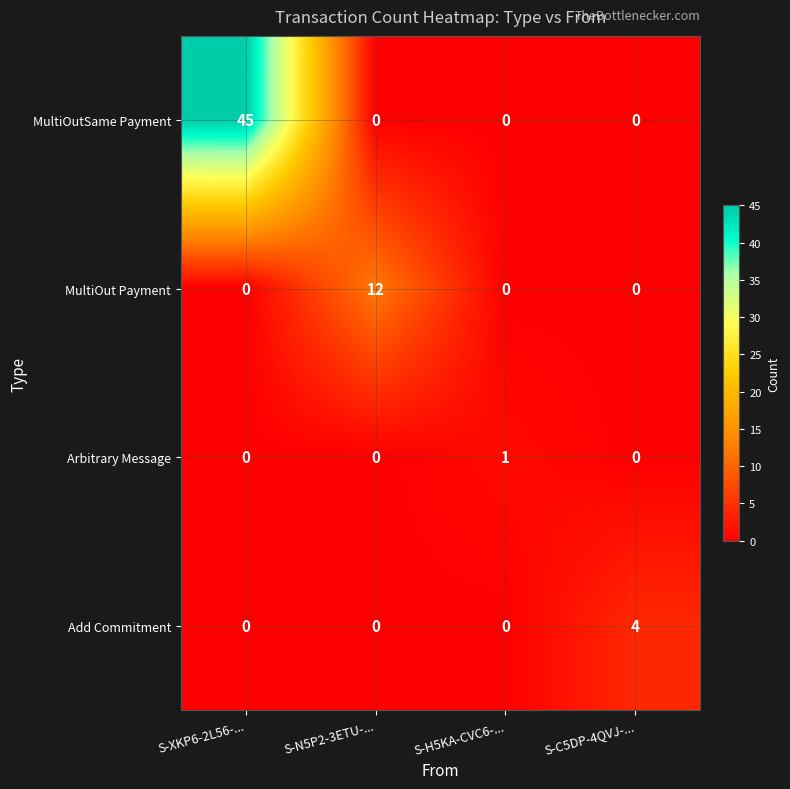

How many values in MultiOutSame Payment are above zero?

1